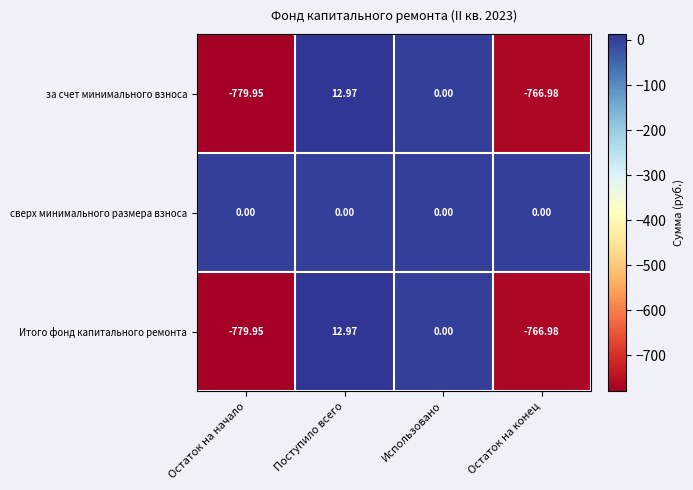

At which category does the chart reach its minimum across all series?

Остаток на начало